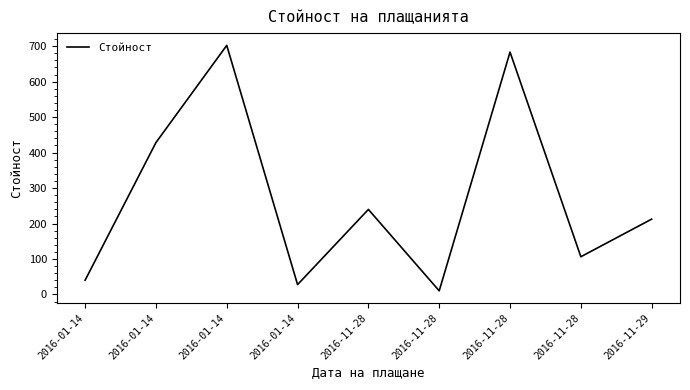

What is the label of the 8th point from the right?

2016-01-14